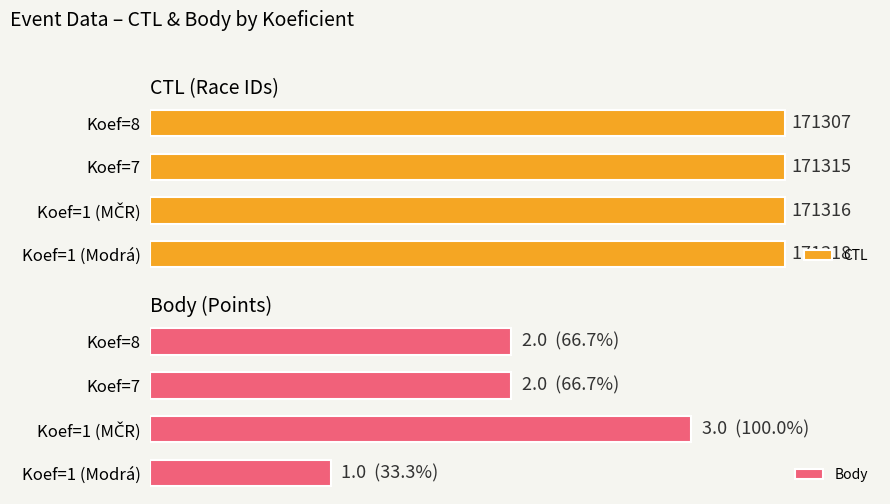

What is the highest value of the CTL series?

171318